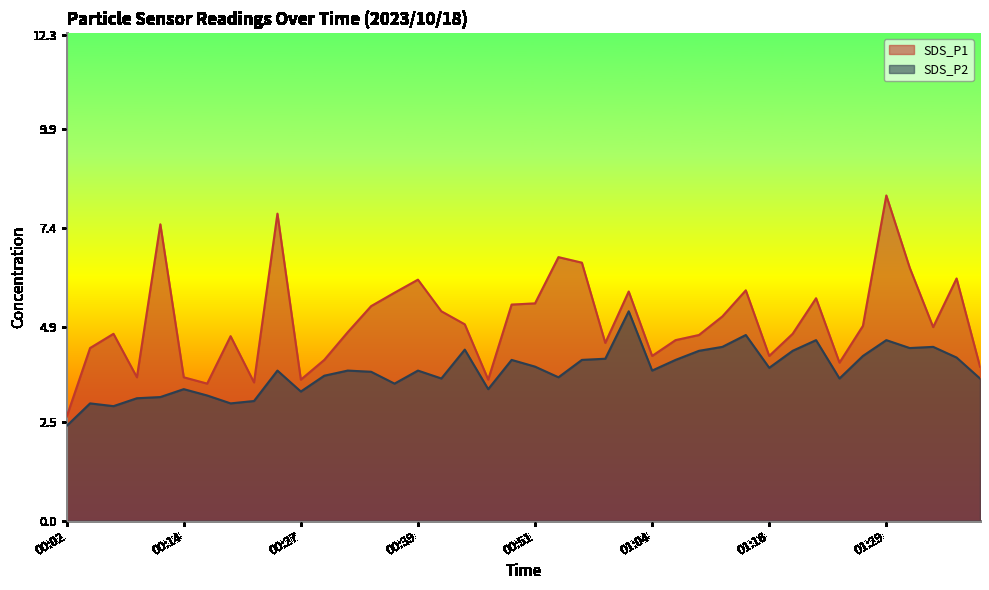

Reading left to right, extract all data points from this chart.

SDS_P1: 00:02=2.6	00:04=4.4	00:07=4.7	00:09=3.6	00:12=7.5	00:14=3.6	00:17=3.5	00:19=4.7	00:22=3.5	00:24=7.8	00:27=3.6	00:29=4.1	00:32=4.8	00:34=5.4	00:36=5.8	00:39=6.1	00:41=5.3	00:44=5.0	00:46=3.6	00:49=5.5	00:51=5.5	00:54=6.7	00:56=6.5	00:59=4.5	01:01=5.8	01:04=4.2	01:06=4.6	01:09=4.7	01:11=5.2	01:14=5.8	01:16=4.2	01:19=4.7	01:21=5.6	01:24=4.0	01:26=4.9	01:29=8.2	01:31=6.4	01:34=4.9	01:36=6.1	01:39=3.9
SDS_P2: 00:02=2.4	00:04=3.0	00:07=2.9	00:09=3.1	00:12=3.1	00:14=3.3	00:17=3.2	00:19=3.0	00:22=3.0	00:24=3.8	00:27=3.3	00:29=3.7	00:32=3.8	00:34=3.8	00:36=3.5	00:39=3.8	00:41=3.6	00:44=4.3	00:46=3.3	00:49=4.1	00:51=3.9	00:54=3.6	00:56=4.1	00:59=4.1	01:01=5.3	01:04=3.8	01:06=4.1	01:09=4.3	01:11=4.4	01:14=4.7	01:16=3.9	01:19=4.3	01:21=4.6	01:24=3.6	01:26=4.2	01:29=4.6	01:31=4.4	01:34=4.4	01:36=4.1	01:39=3.6